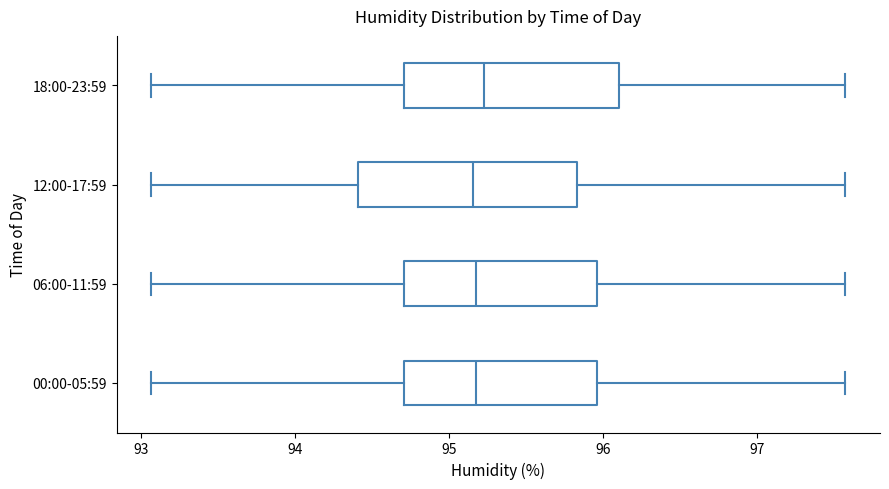

Where does the right whisker of the box for 00:00-05:59 end on the x-axis? The values are not printed on the chart, so give them approximately, as read against the axis.

97.6